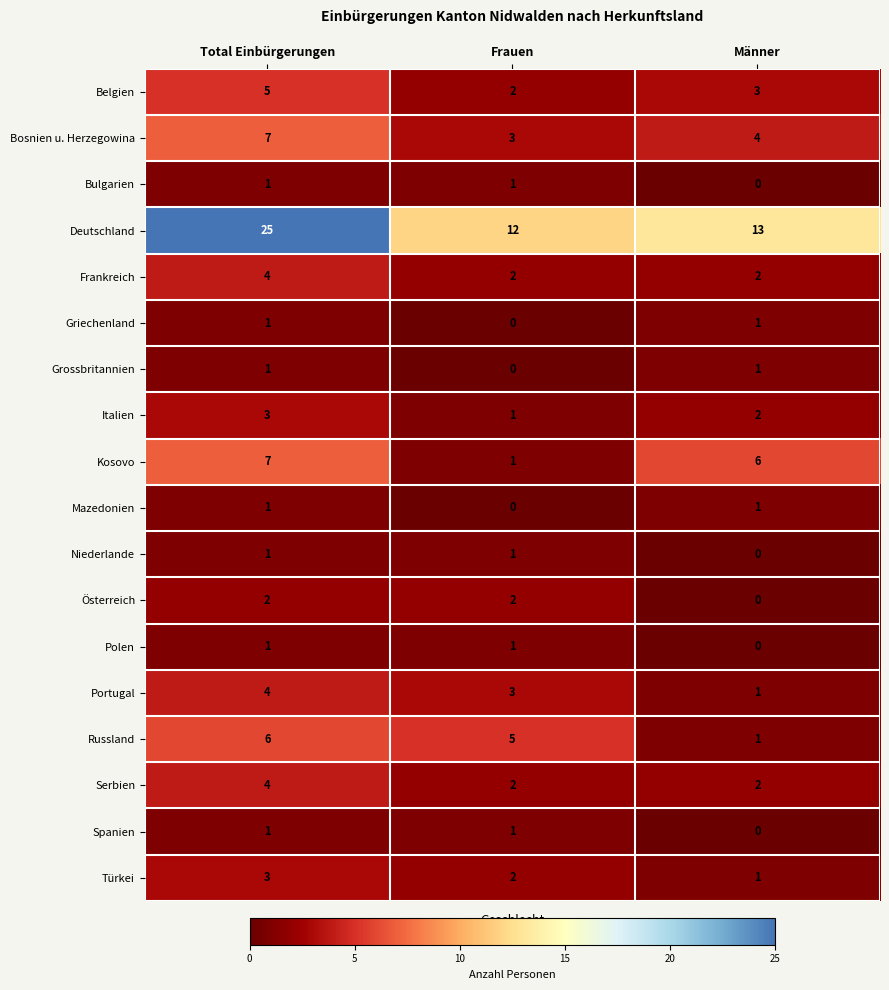

Count the number of data series in this chart.

18